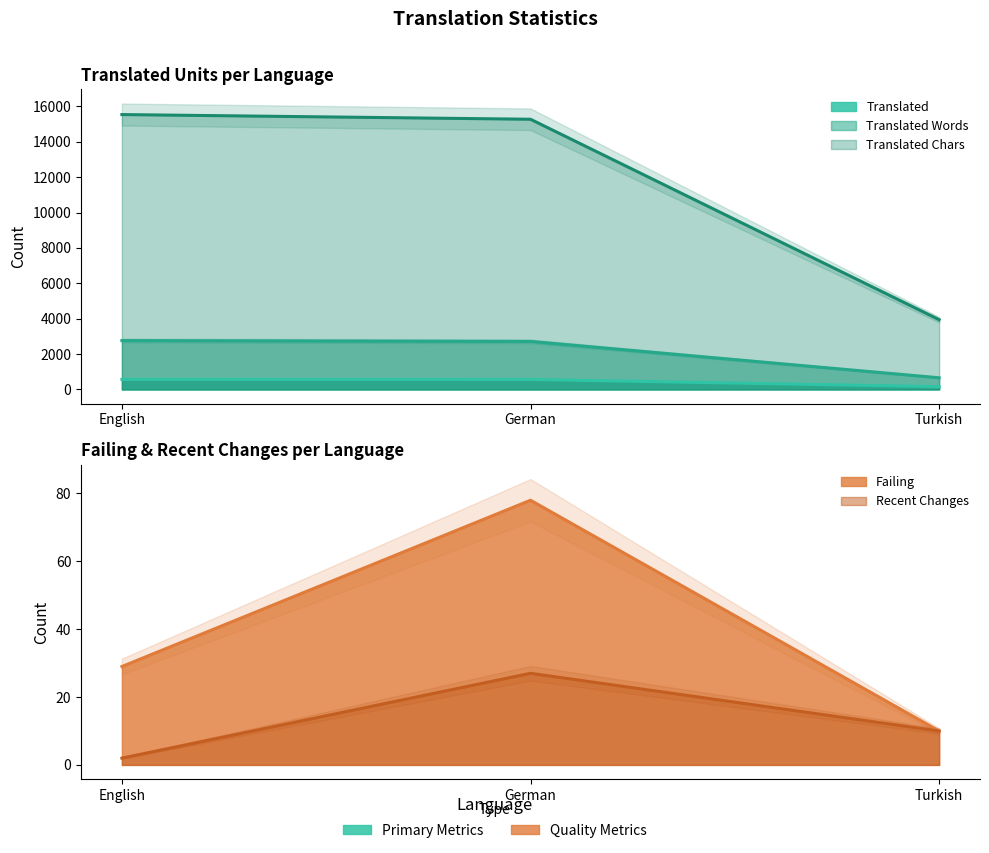

What is the minimum value for translated_words?

659